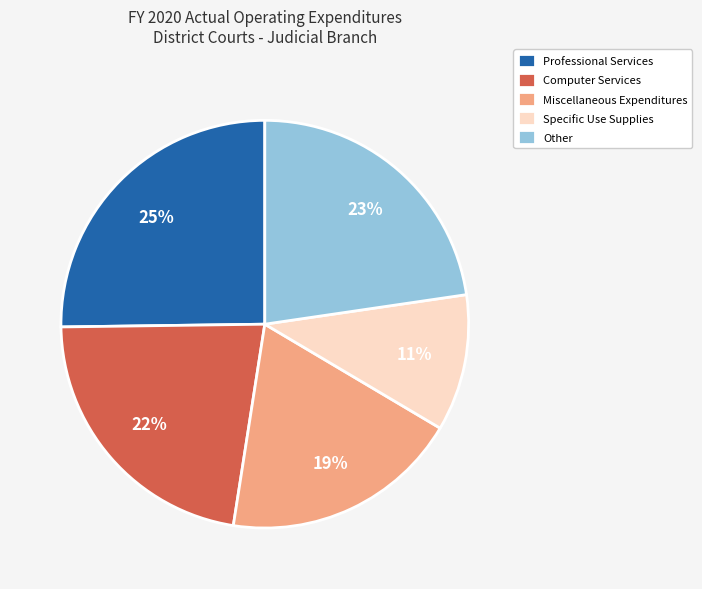

What is the ratio of the value at Professional Services to the value at Computer Services?

1.1